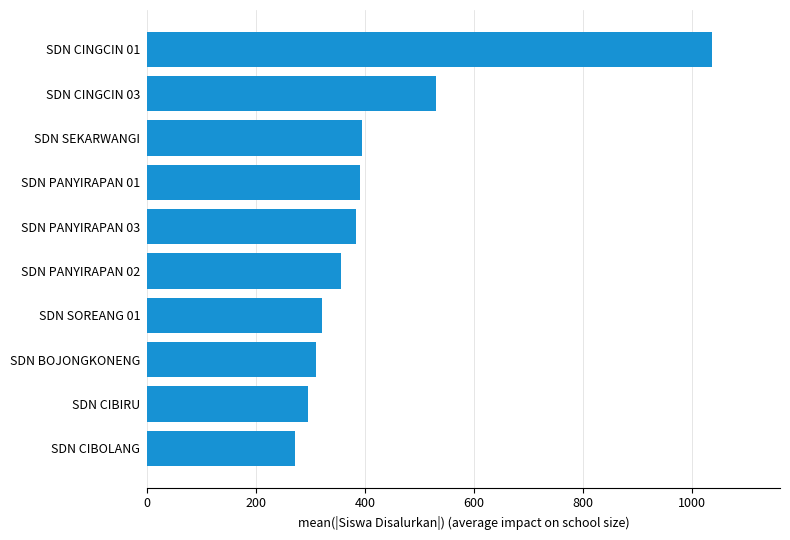

How many series are shown in this chart?

1